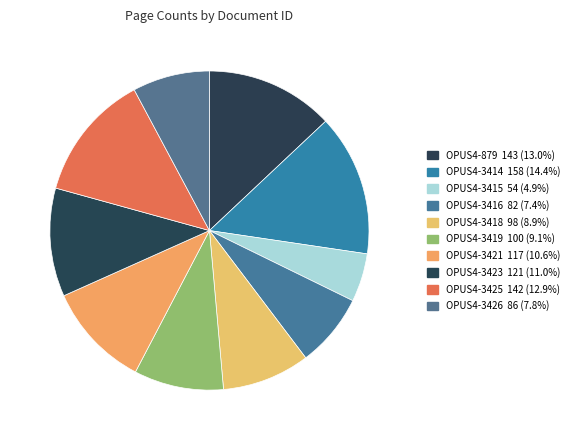

The OPUS4-3423 slice represents 11% of the pie. True or false?

True